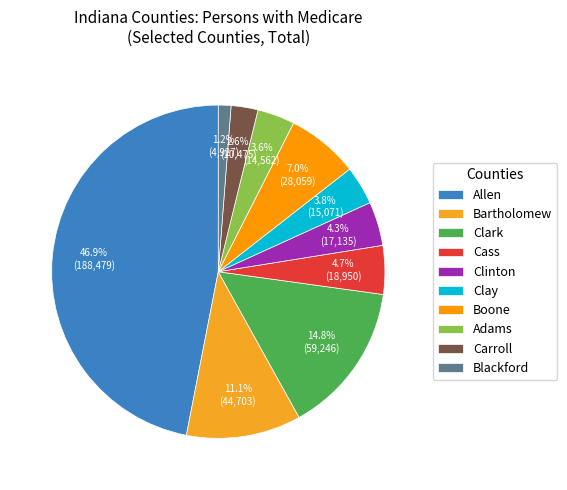

Which has a higher value, Boone or Adams?

Boone